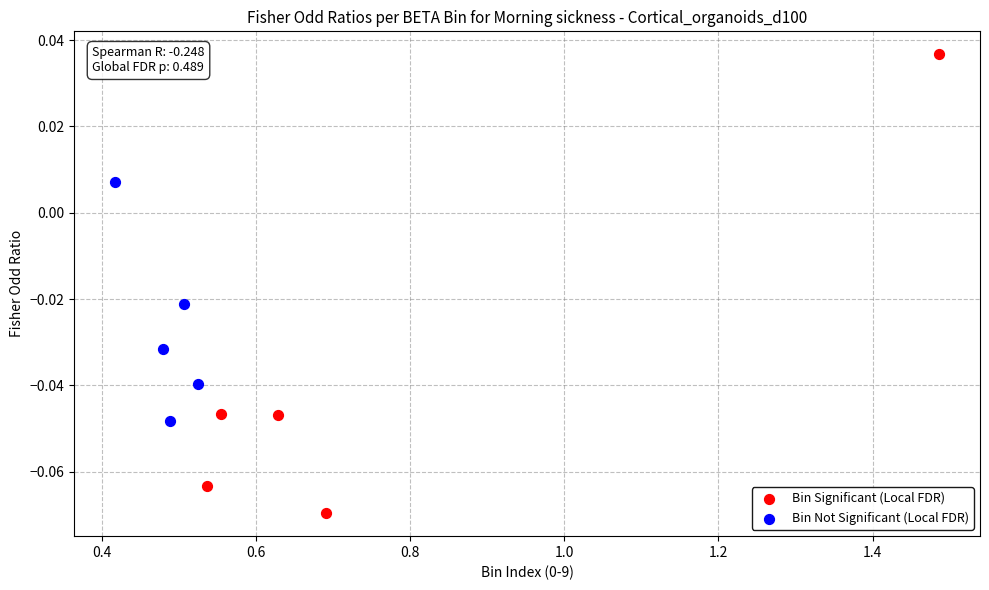

Which series has the widest spread of Y values?

Bin Significant (Local FDR)